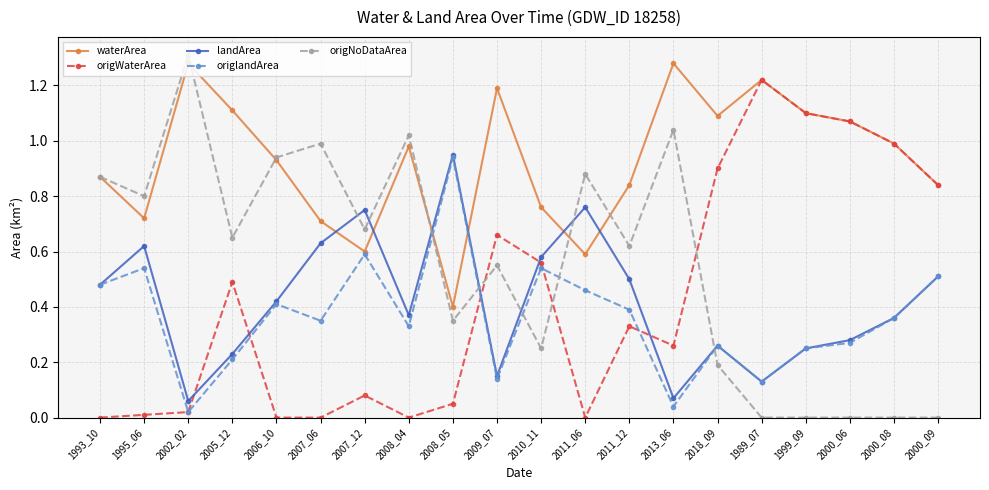

What position from the right is 2000_08?

2